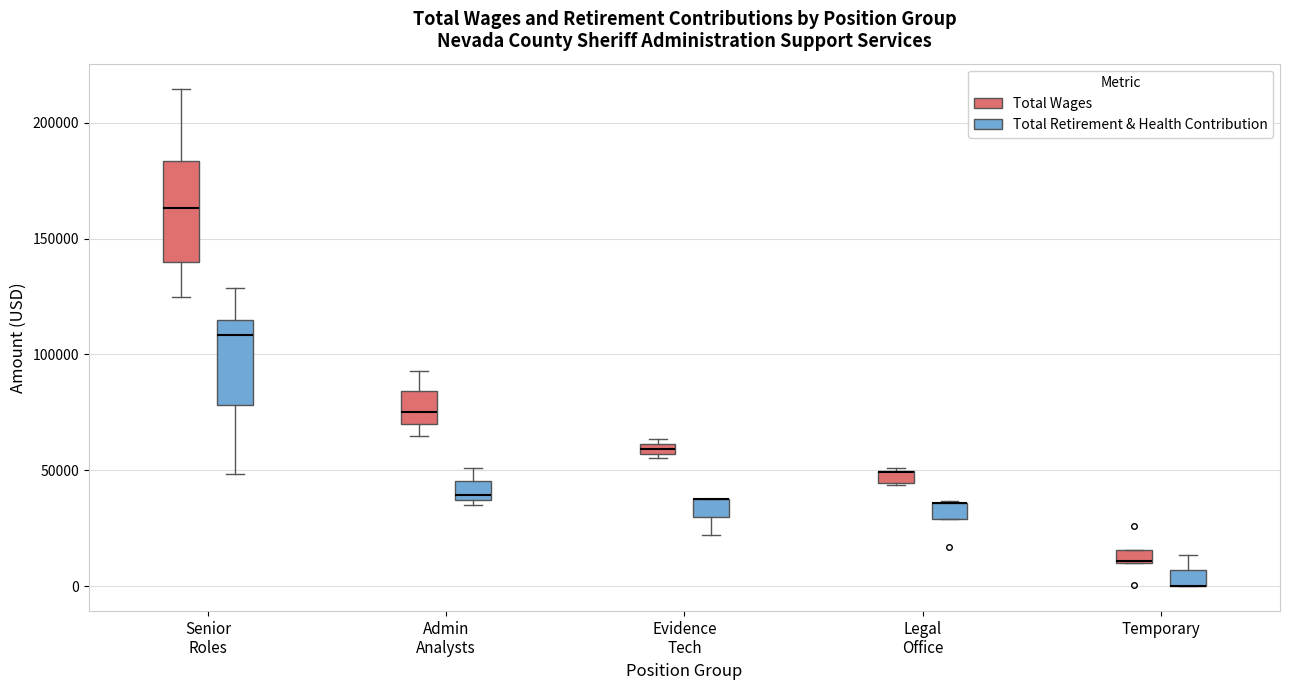

Which box is the tallest, from its lower edge to its upper edge?

Senior Roles (Total Wages)